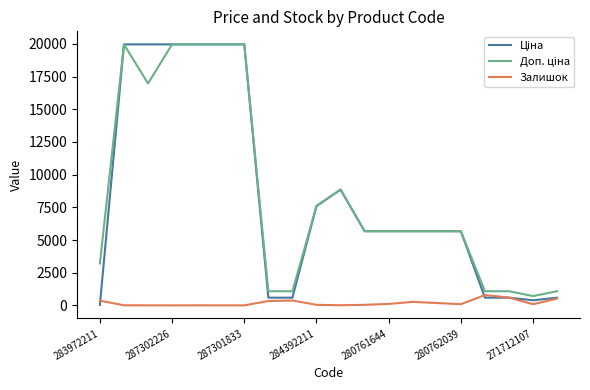

What is the value of the Доп. ціна point at the 19th from the left?

714.0